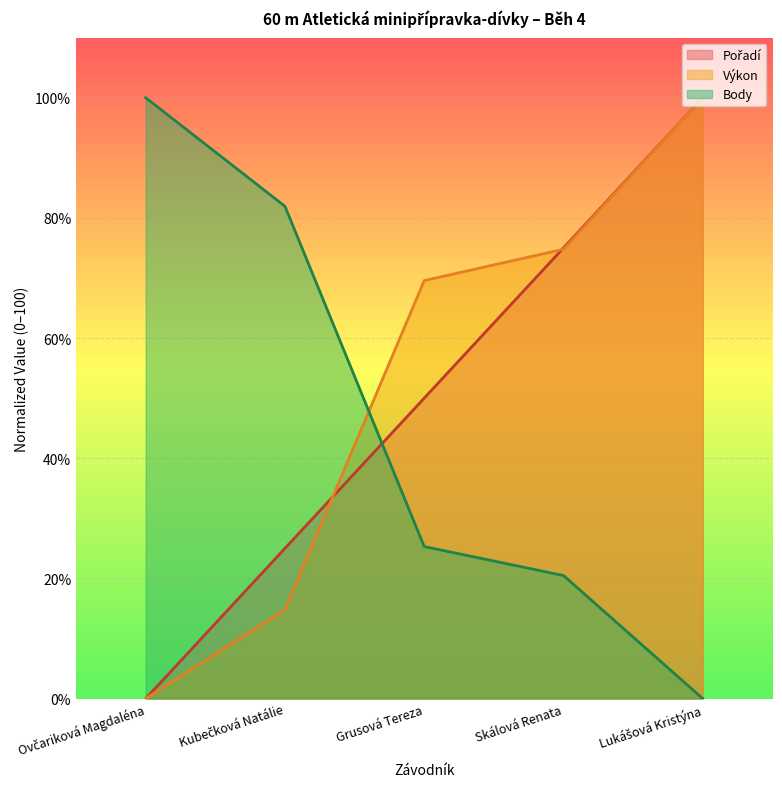

What is the label of the 4th point from the left?

Skálová Renata